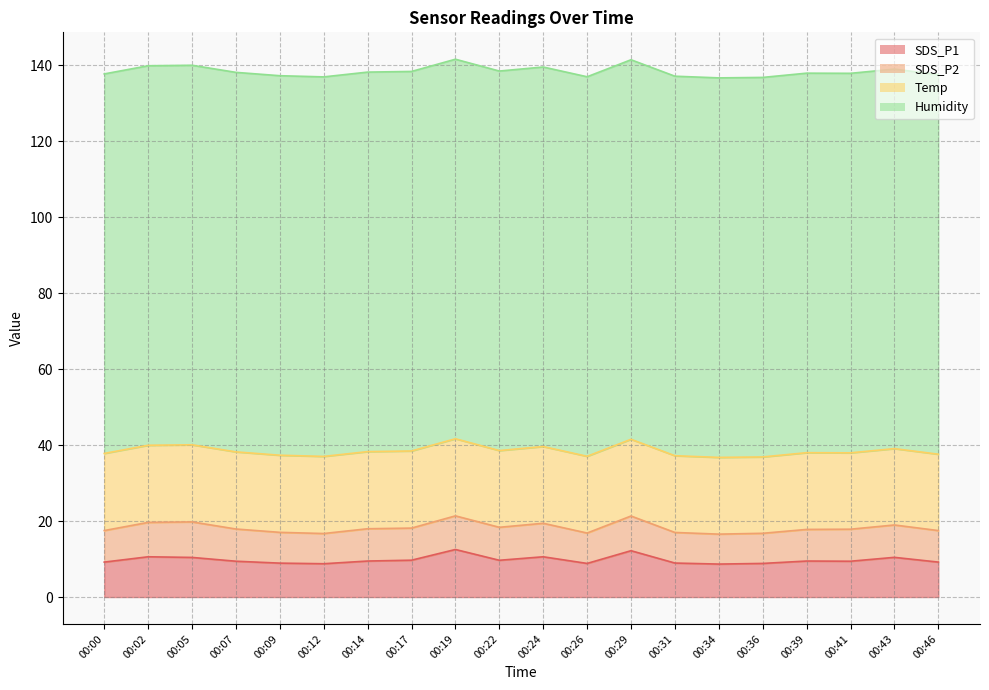

Reading right to left, transcribe all the data shown in this chart.

SDS_P1: 9.2	10.4	9.4	9.5	8.8	8.7	8.9	12.2	8.8	10.6	9.7	12.5	9.7	9.5	8.8	8.9	9.4	10.4	10.6	9.2
SDS_P2: 8.3	8.5	8.4	8.3	7.9	7.9	8.1	9.1	8.0	8.8	8.7	8.8	8.4	8.5	8.0	8.1	8.5	9.3	9.1	8.3
Temp: 20.1	20.1	20.1	20.2	20.1	20.2	20.2	20.2	20.2	20.2	20.2	20.3	20.3	20.3	20.3	20.3	20.3	20.3	20.3	20.3
Humidity: 99.9	99.9	99.9	99.9	99.9	99.9	99.9	99.9	99.9	99.9	99.9	99.9	99.9	99.9	99.9	99.9	99.9	99.9	99.9	99.9